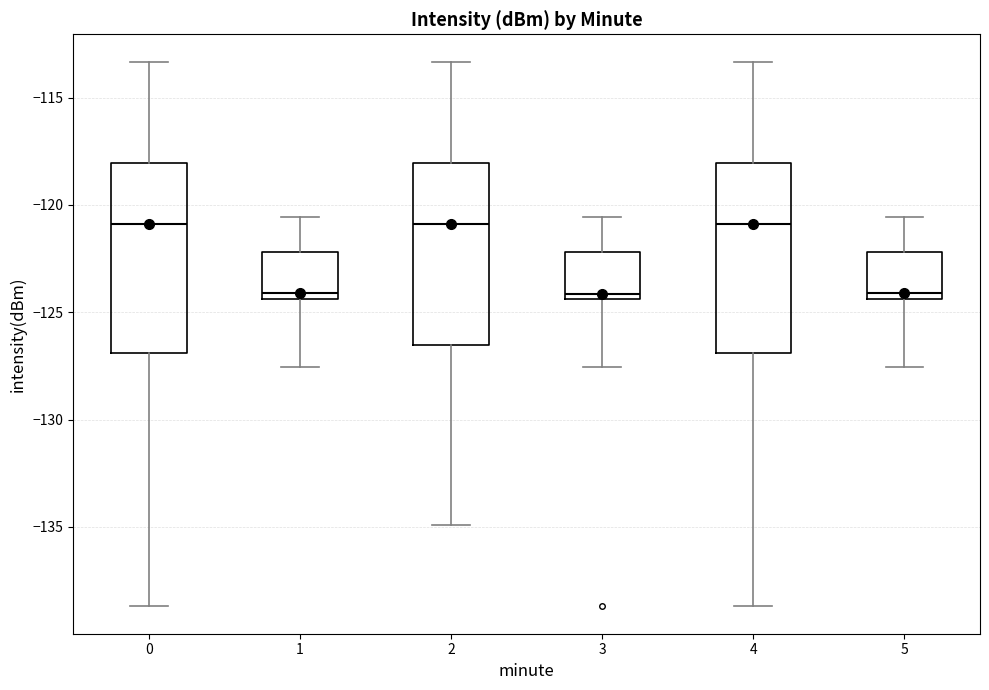

Reading left to right, transcribe this box plot: for each box, give where its median line is, the range the box spans, and where its two whiskers end, as read against the y-axis. The values are not printed on the chart, so give them approximately, as read against the axis.

0: median -121.0, box -127.0 to -118.0, whiskers -138.5 to -113.5
1: median -124.0, box -124.5 to -122.0, whiskers -127.5 to -120.5
2: median -121.0, box -126.5 to -118.0, whiskers -135.0 to -113.5
3: median -124.0, box -124.5 to -122.0, whiskers -127.5 to -120.5
4: median -121.0, box -127.0 to -118.0, whiskers -138.5 to -113.5
5: median -124.0, box -124.5 to -122.0, whiskers -127.5 to -120.5